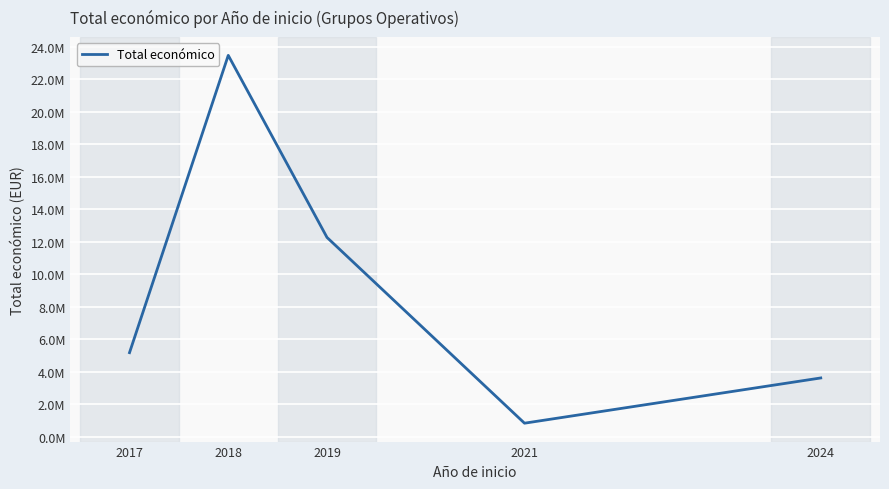

Between 2024 and 2021, which is larger?

2024